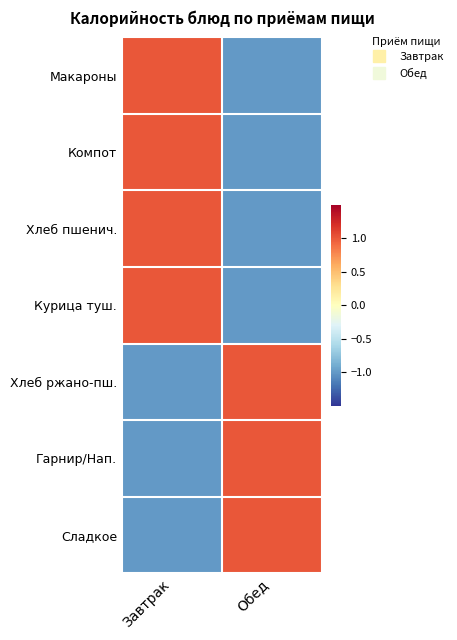

What is the spread (max minus min) of values at Обед?

2